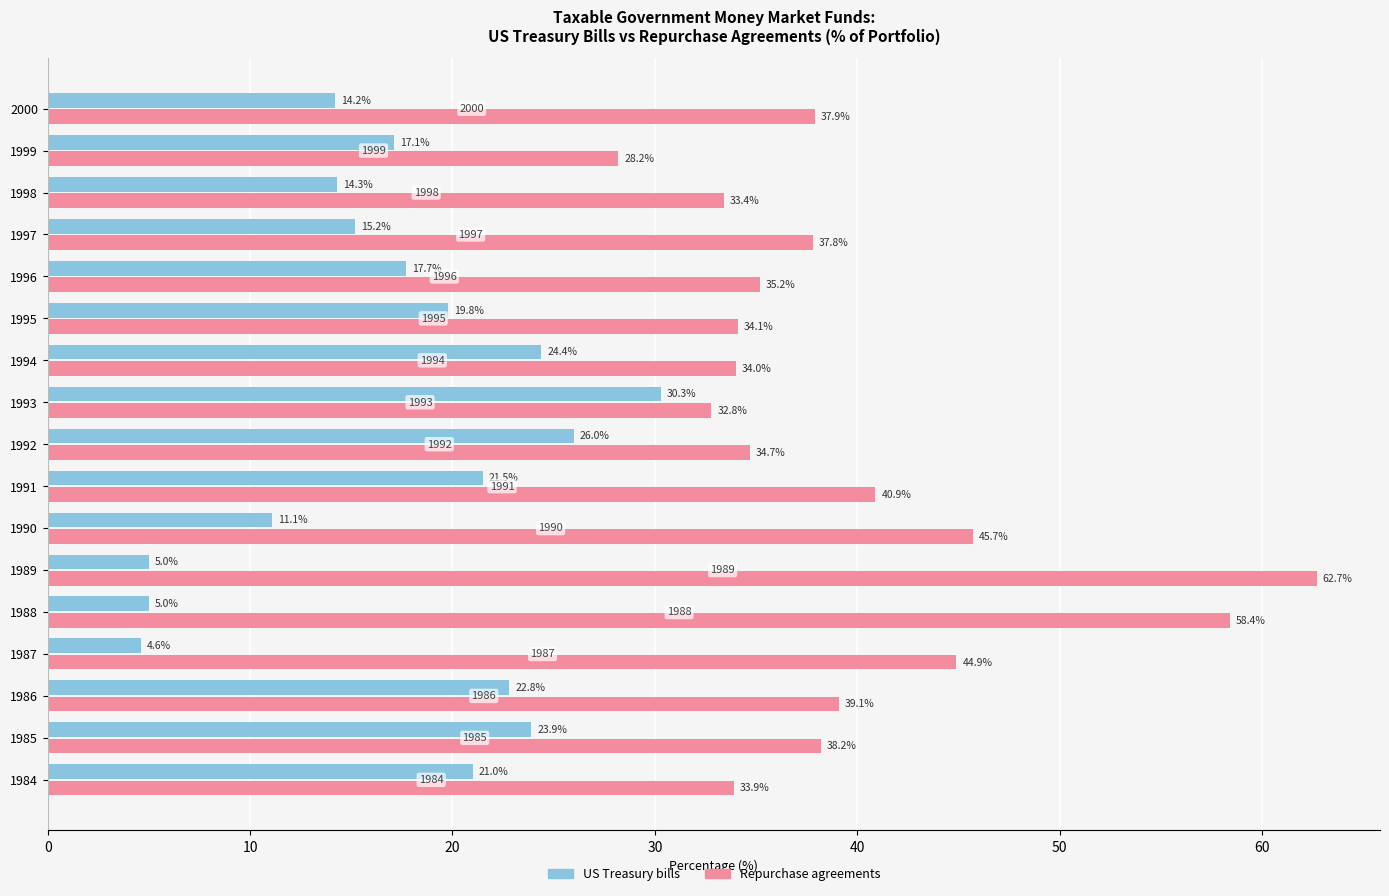

The value of Repurchase agreements at 1999 is 39.7. True or false?

False